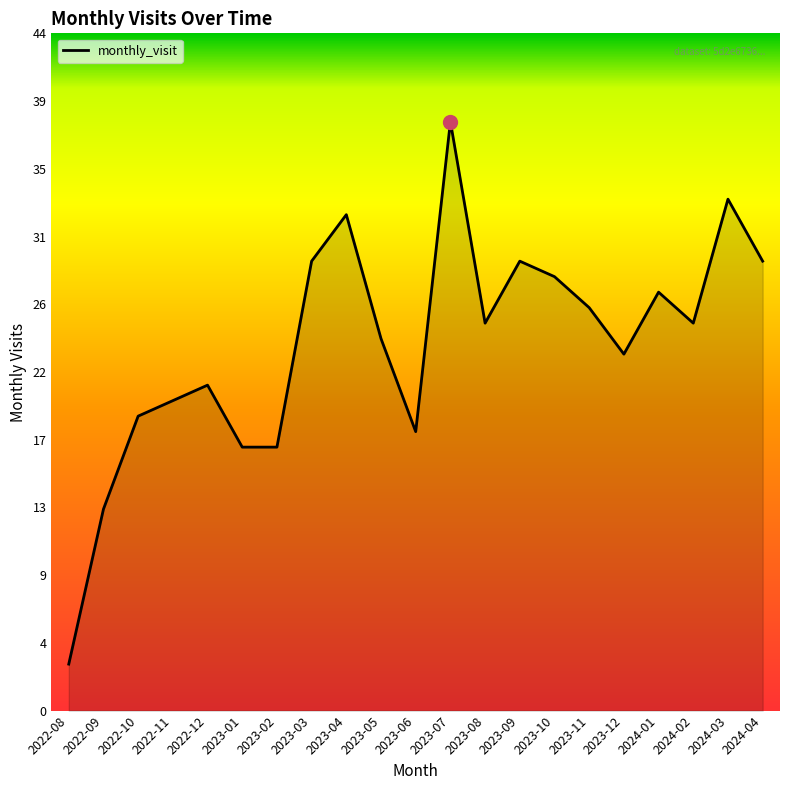

How many points are higher than both their immediate neighbors (excluding endpoints)?

6